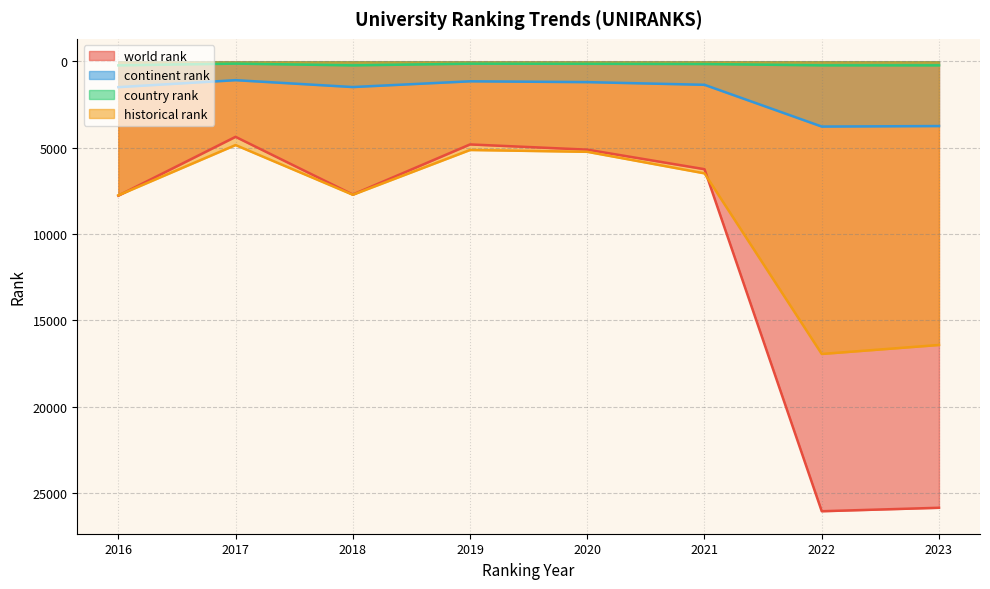

Which has a higher value, 2018 or 2016?

2016